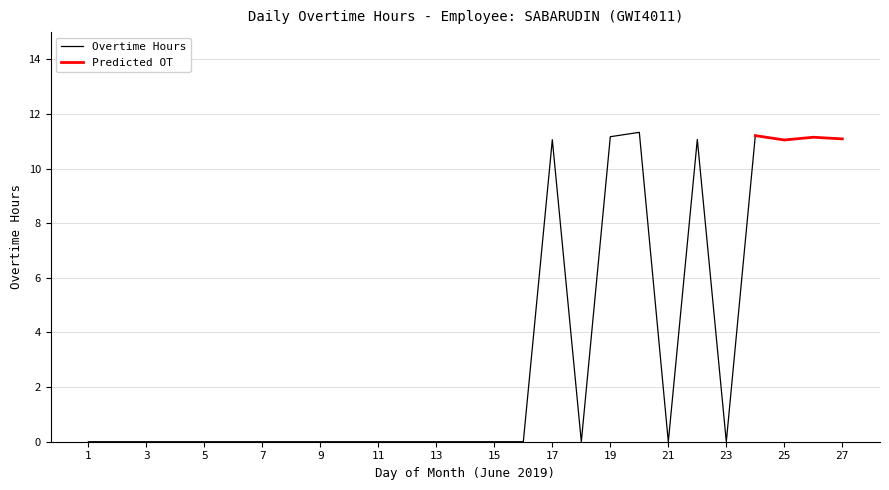

How many interior local peaks (higher than both neighbors) does the data have?

5